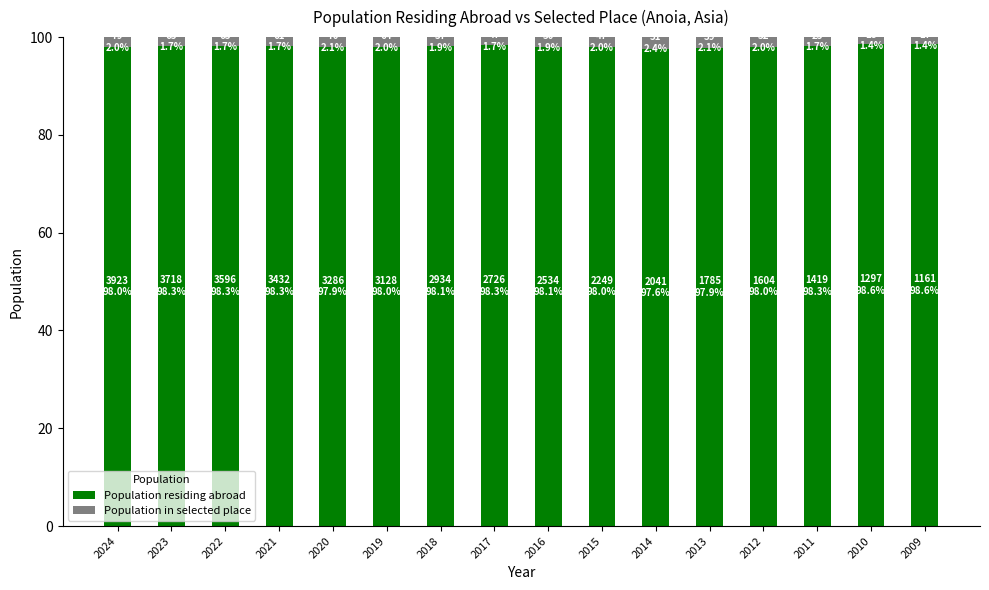

What is the sum of all Population residing abroad values?

1570.1